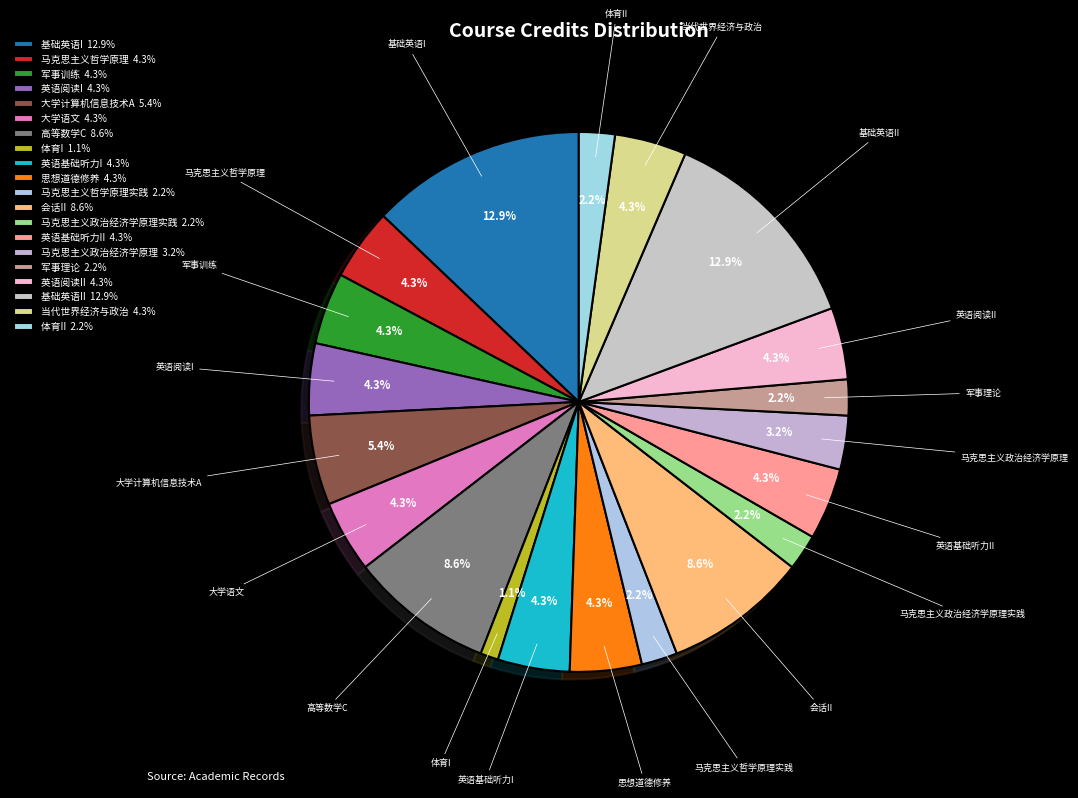

What is the smallest slice in the pie chart?

体育I